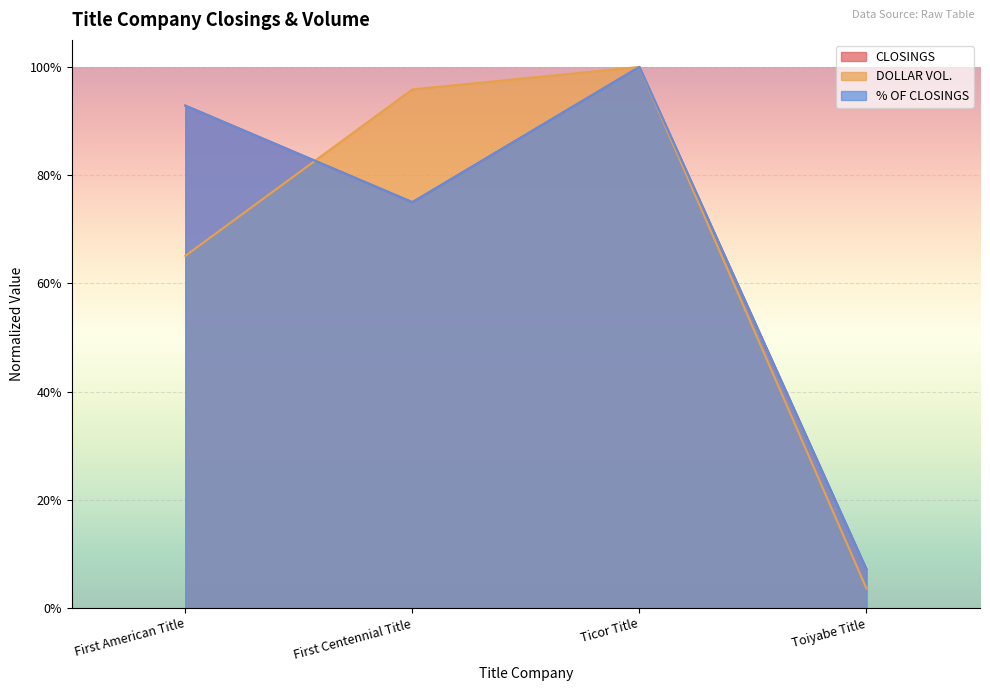

Where is the first local maximum for % OF CLOSINGS?

Ticor Title